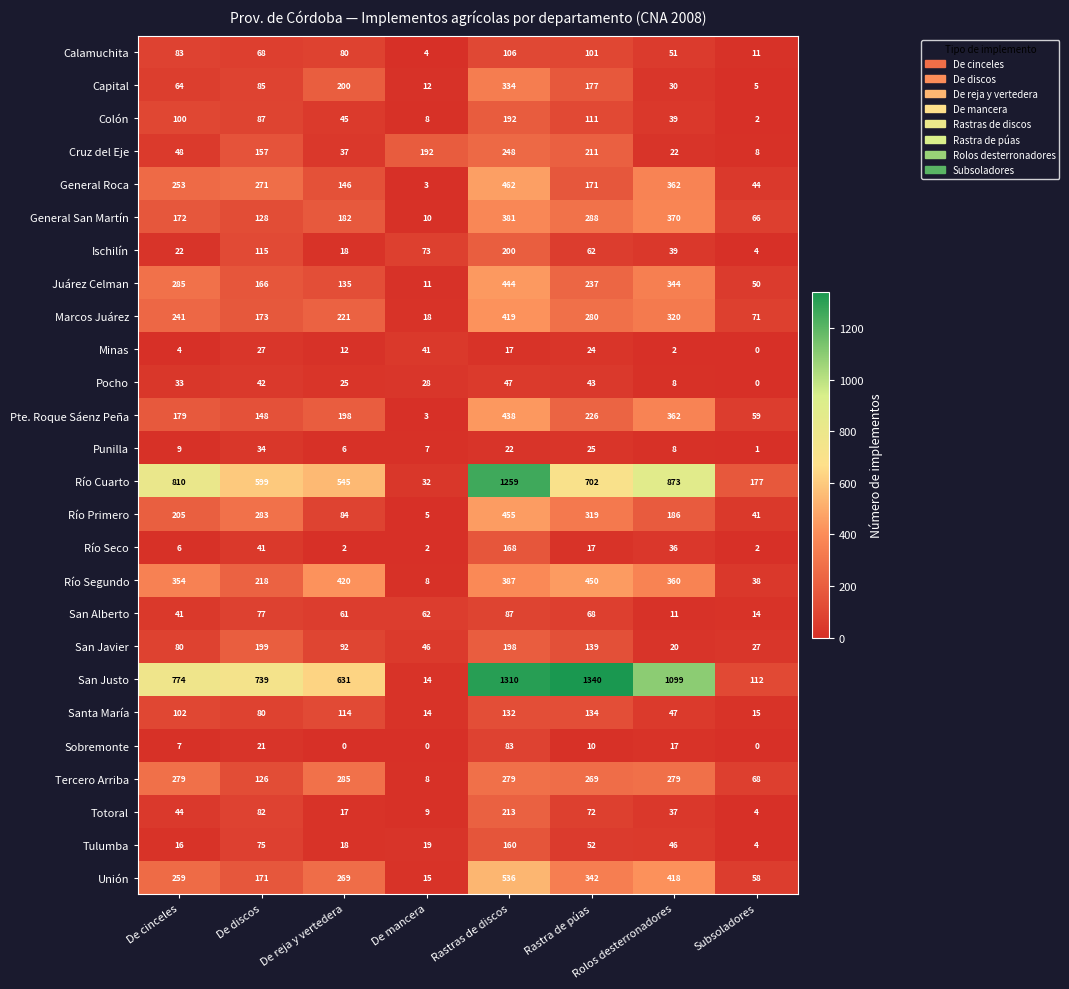

At which label is Capital closest to 169?

Rastra de púas